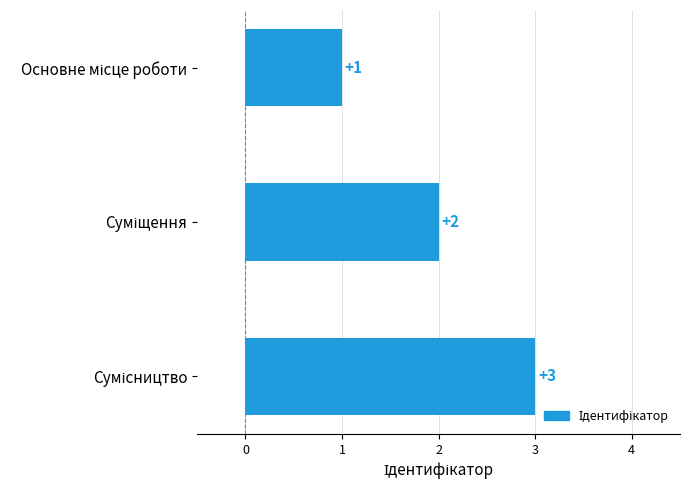

What is the average value?

2